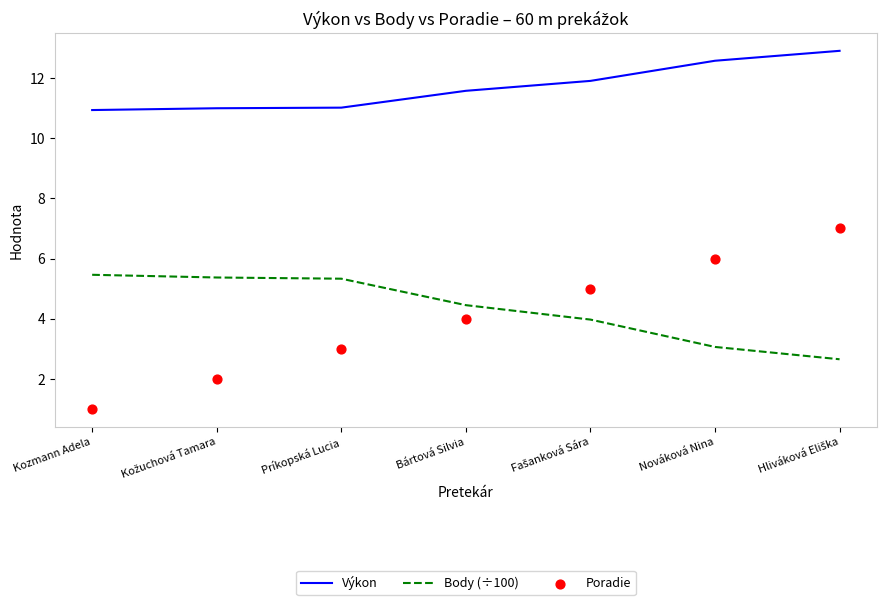

What is the total value across all series at Príkopská Lucia?

19.4